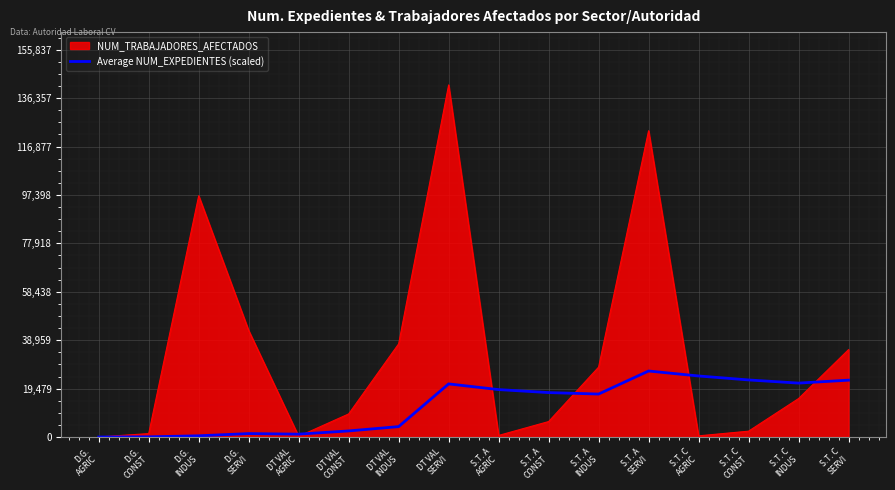

Rank the series by their average value, from lowest to highest.

Average NUM_EXPEDIENTES (scaled), NUM_TRABAJADORES_AFECTADOS